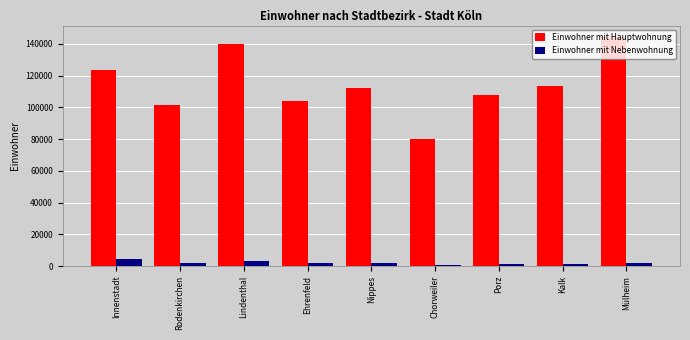

Which series has the largest total across all categories?

Einwohner mit Hauptwohnung